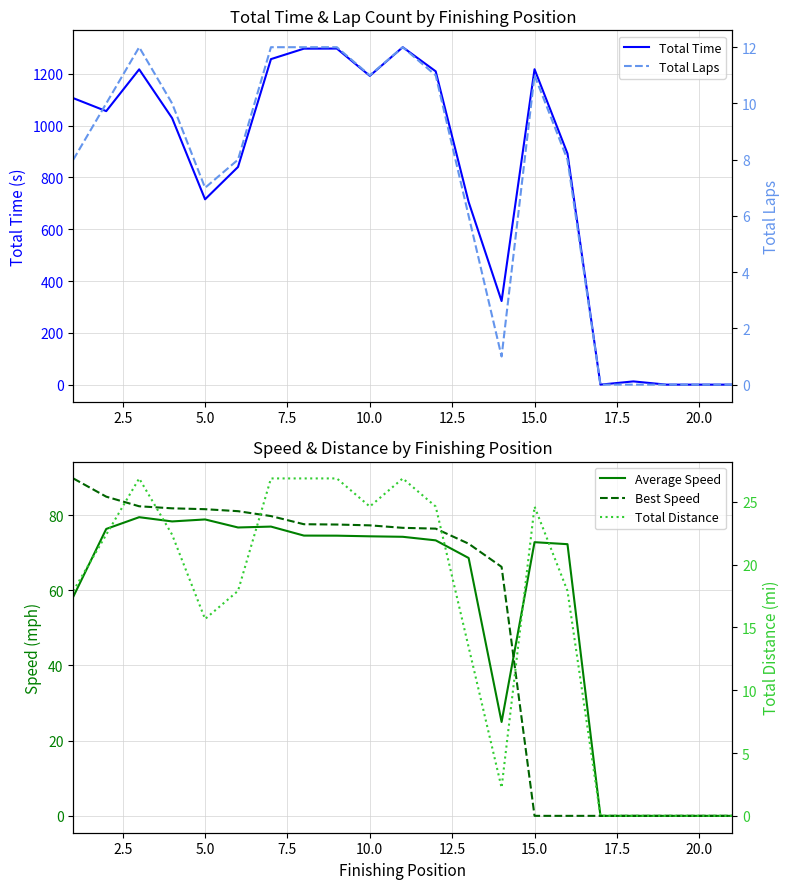

How many values in the Total Time series exceed 1028?

11